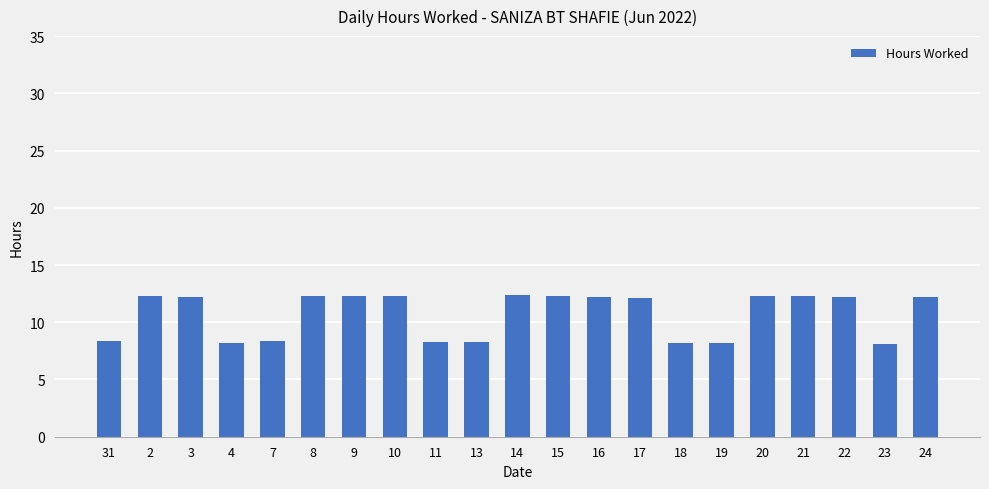

What is the ratio of the value at 3 to the value at 31?

1.5